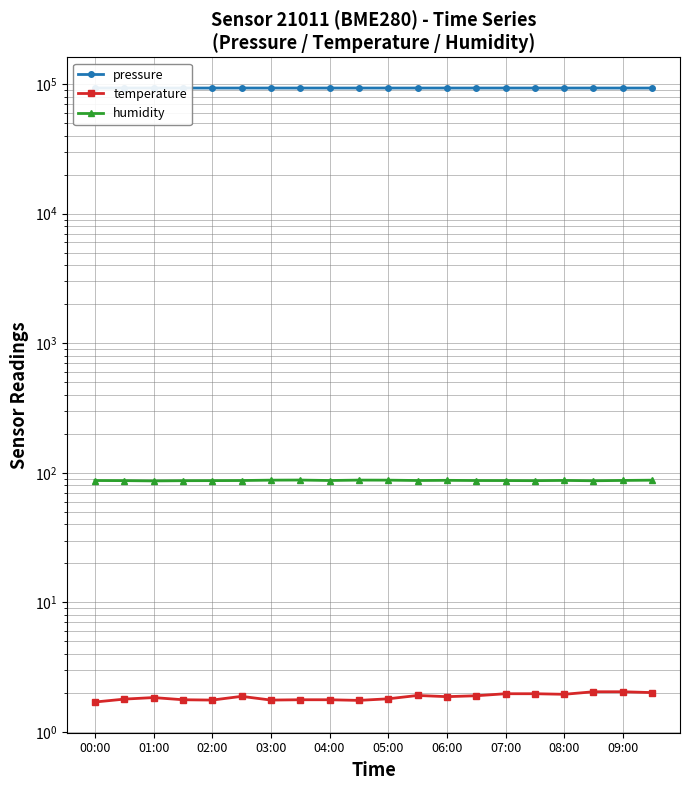

What is the difference between the maximum and second lowest values in the temperature series?

0.3